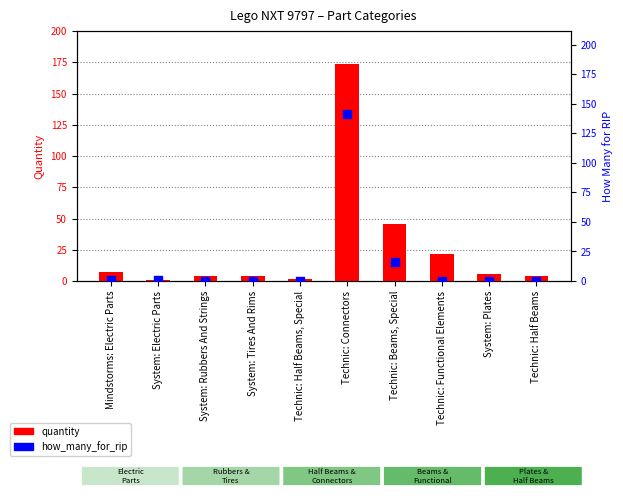

What are all the series names shown in the legend?

quantity, how_many_for_rip